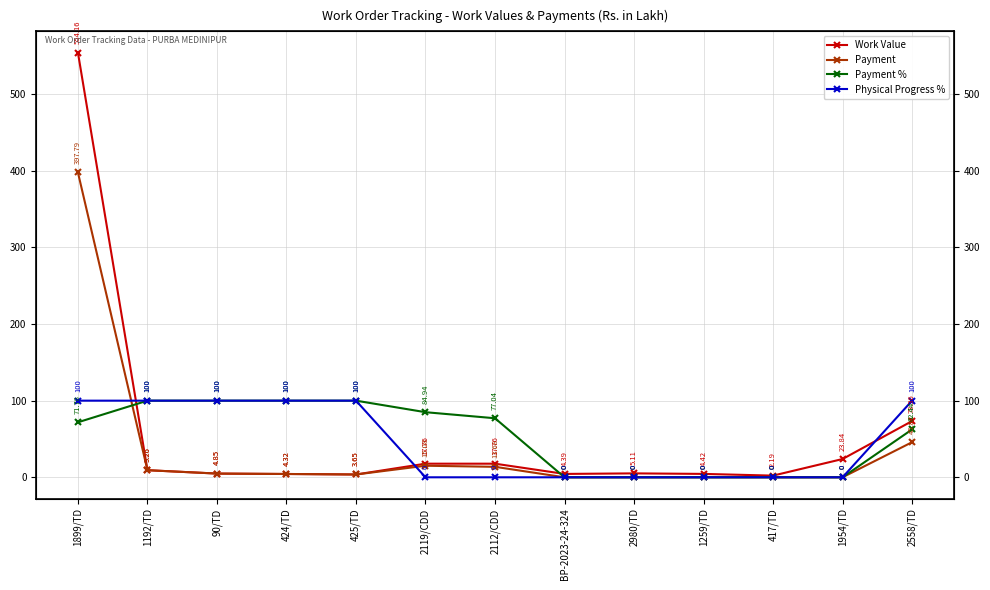

Where is Work Value nearest to the value 278?

2558/TD